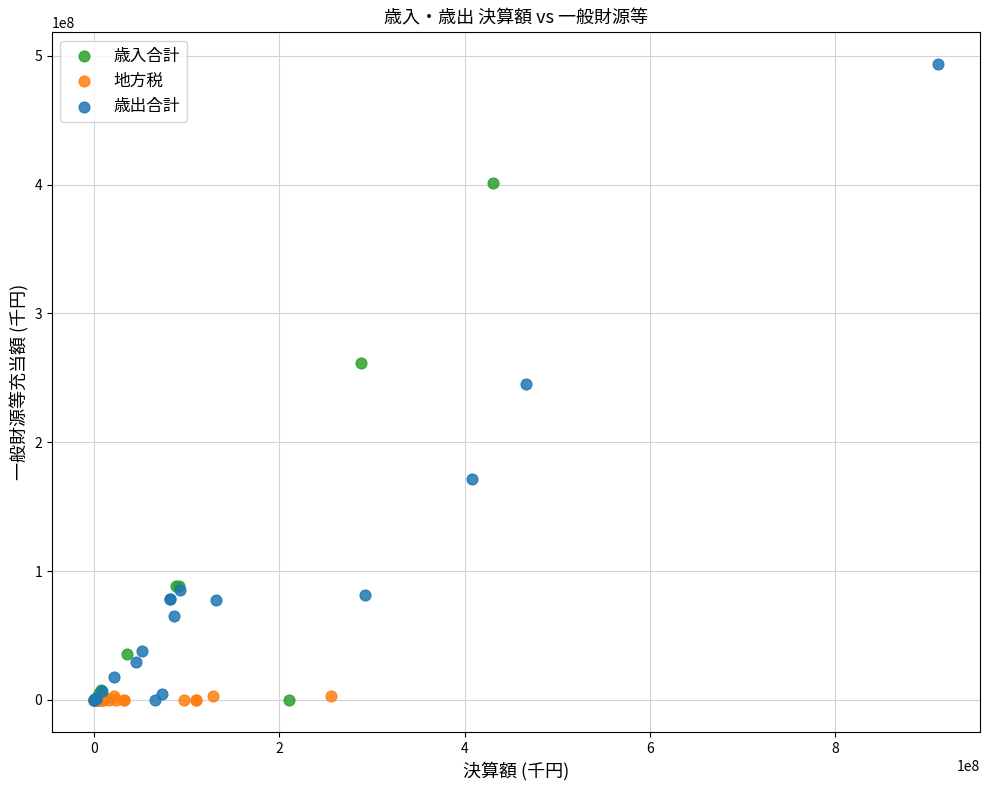

Which series has the widest spread of Y values?

歳出合計